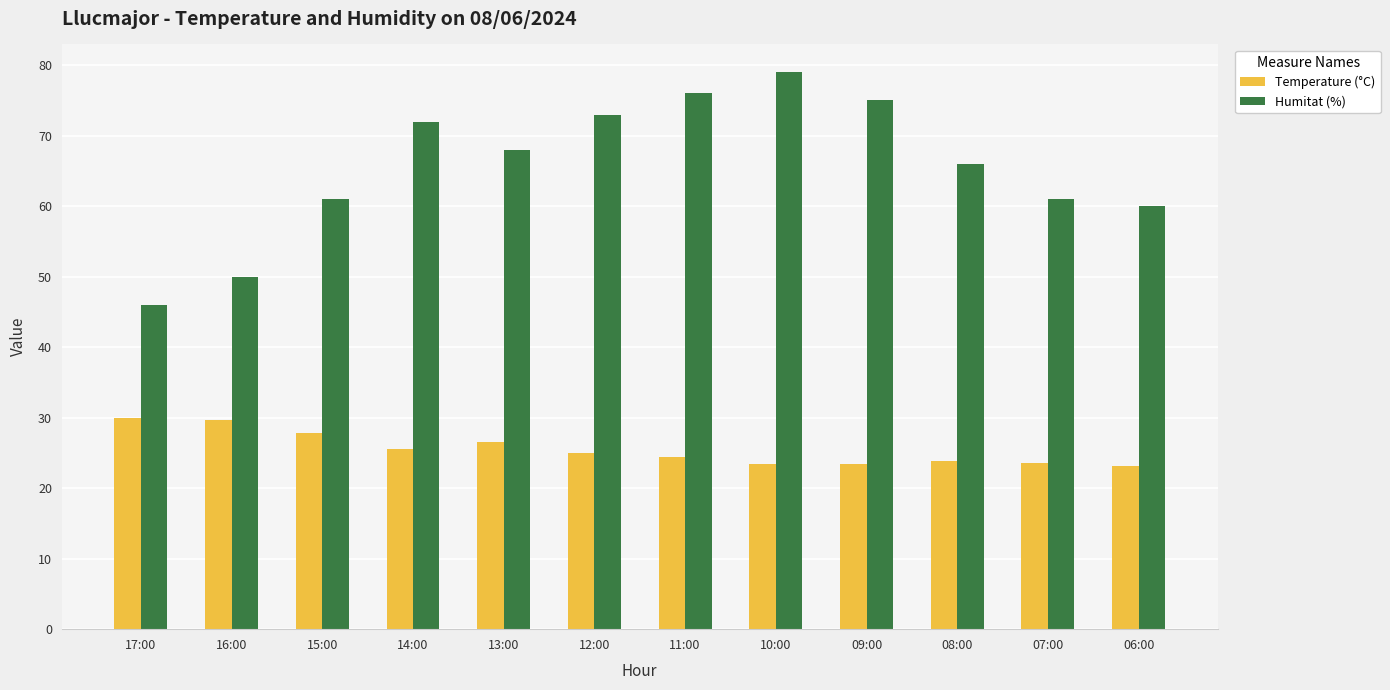

Does the chart contain stacked bars?

No